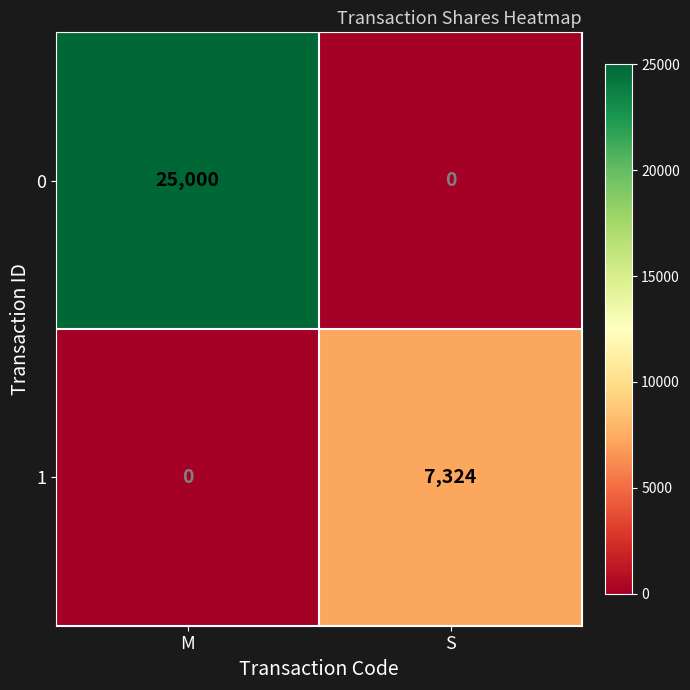

Reading right to left, extract all data points from this chart.

0: S=0	M=25000
1: S=7324	M=0